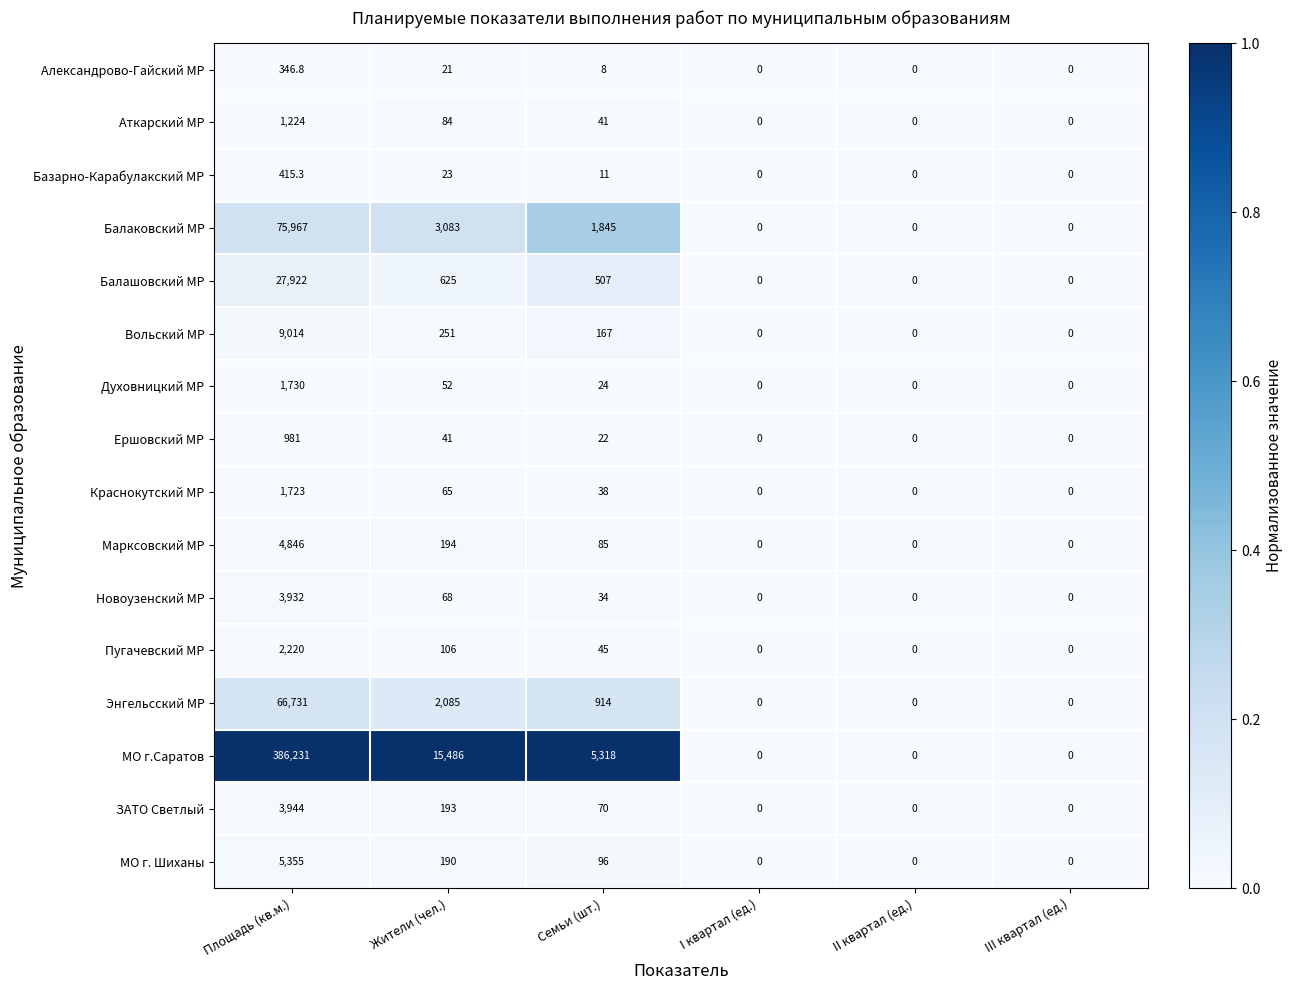

What is the greatest value displayed?

386231.0